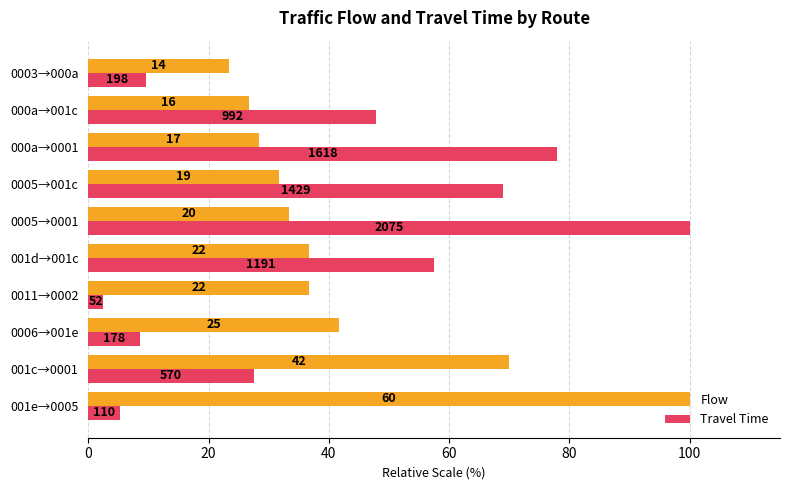

Which series has the widest spread of values?

Travel Time